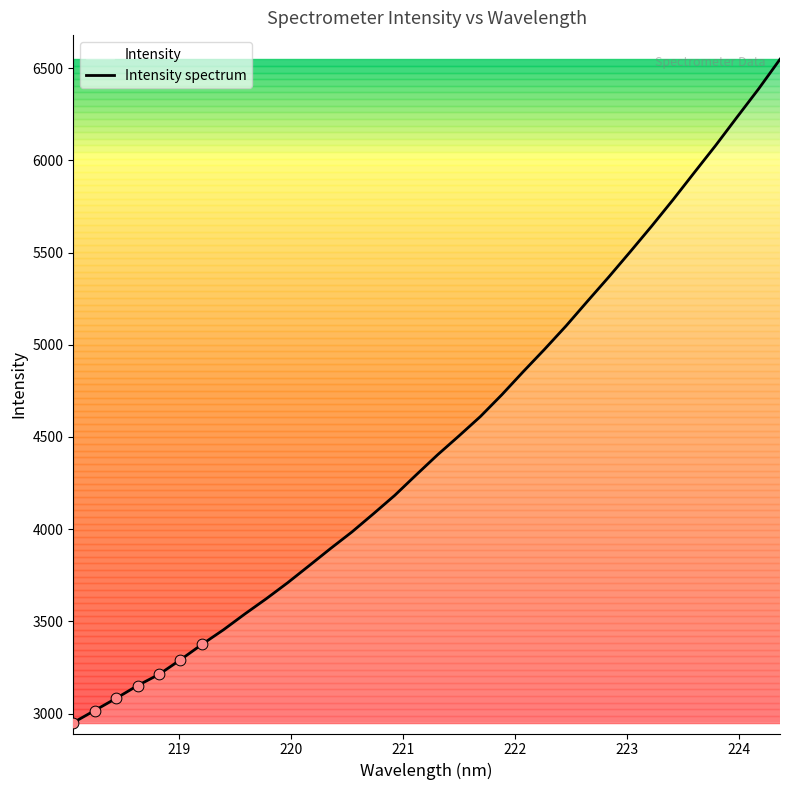

What is the greatest value displayed?

6548.1